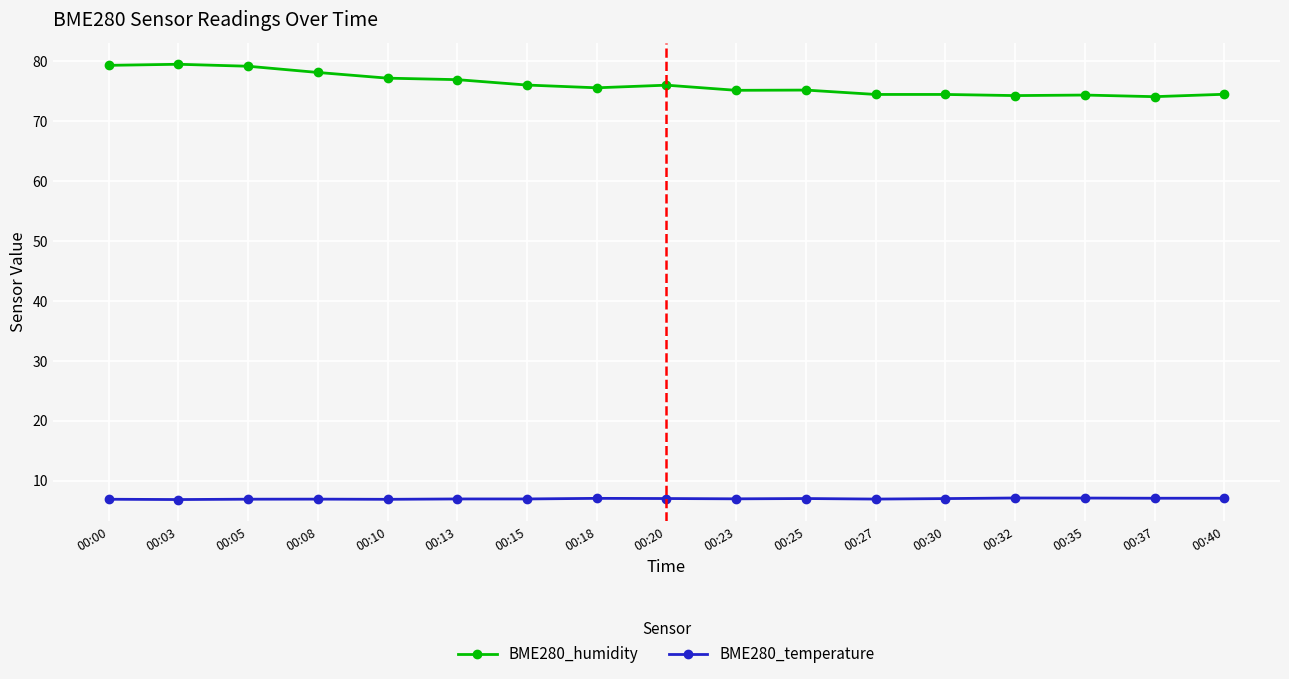

True or false: BME280_humidity has more than 1 interior local peaks.

True